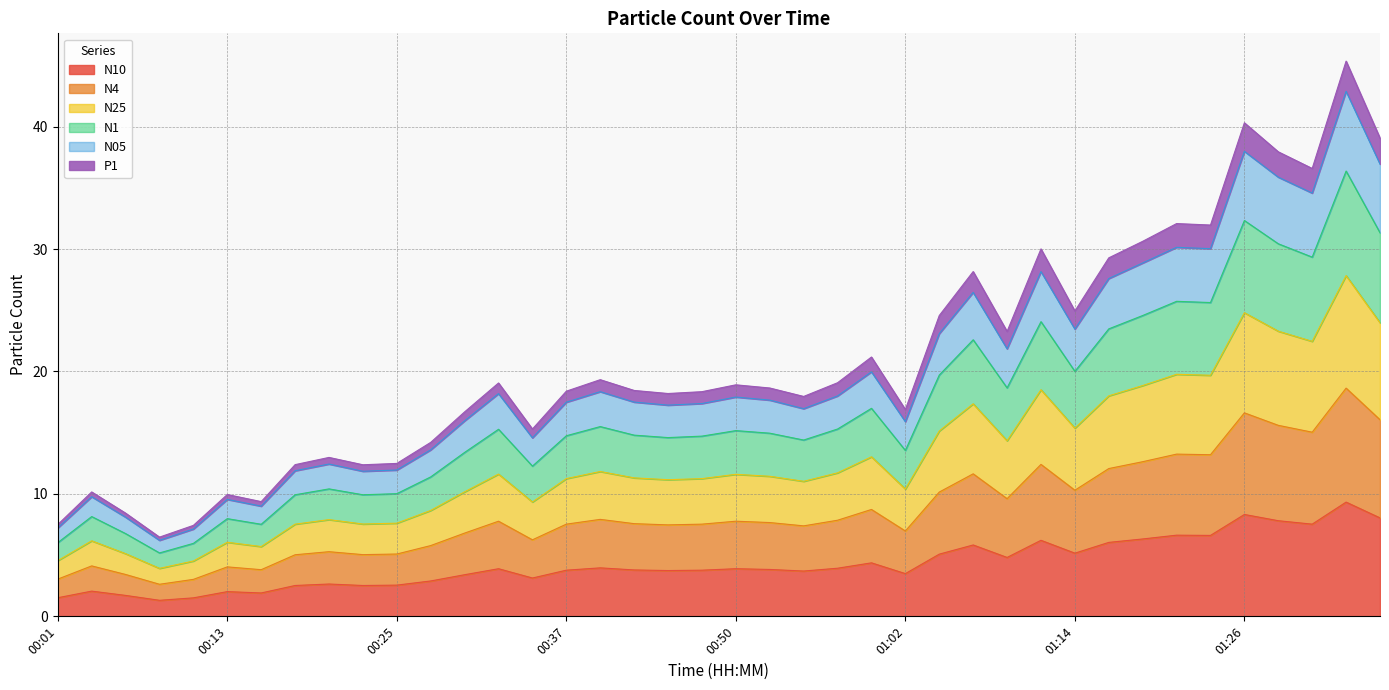

At which category does N05 reach its first local valley?

00:08